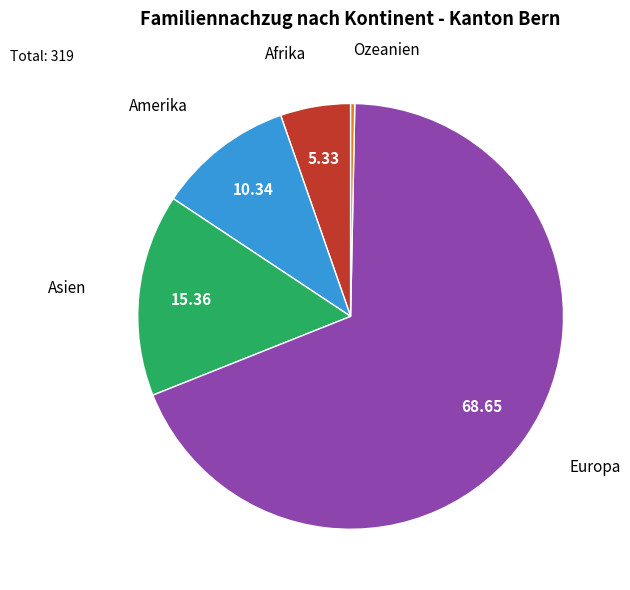

Between Afrika and Ozeanien, which is larger?

Afrika